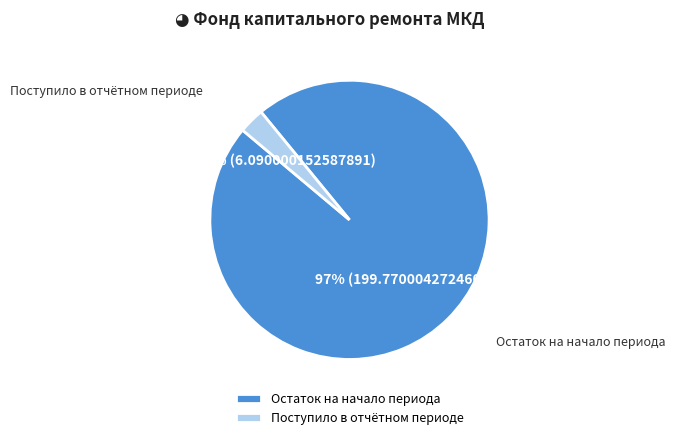

Count the number of slices in the pie.

2